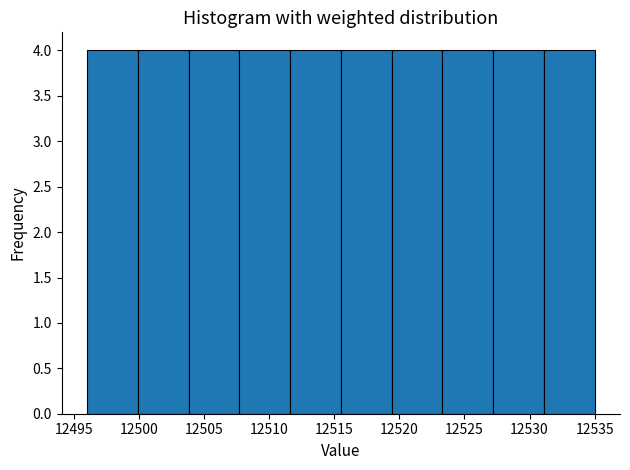

What is the height of the bar covering 12496.0 to 12499.9 on the x-axis? Neither the bar edges nor the heights are printed on the chart, so give them approximately, as read against the axes.

4